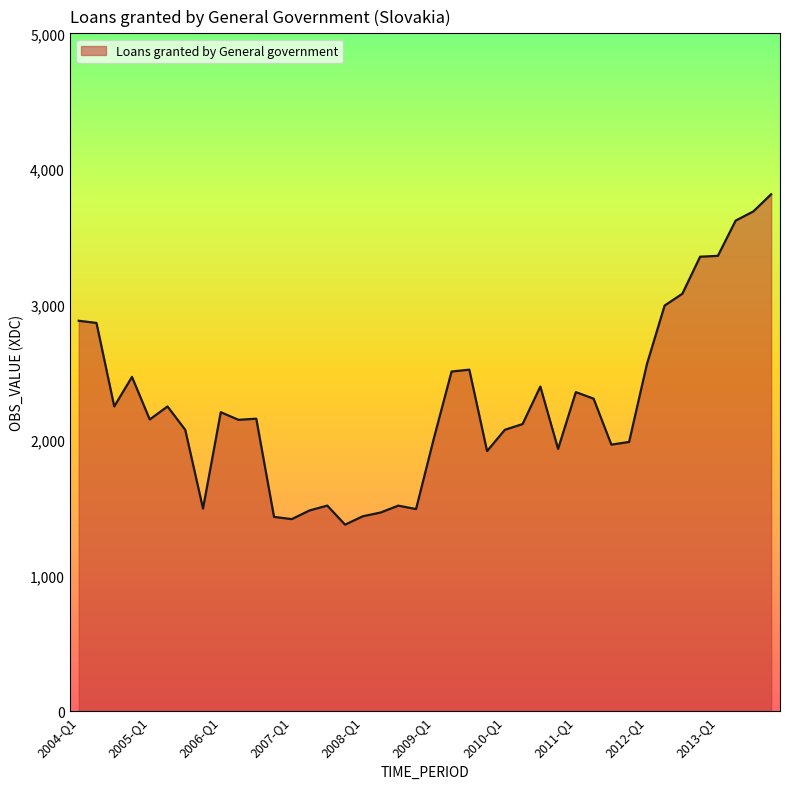

What is the minimum value shown in the chart?

1375.0